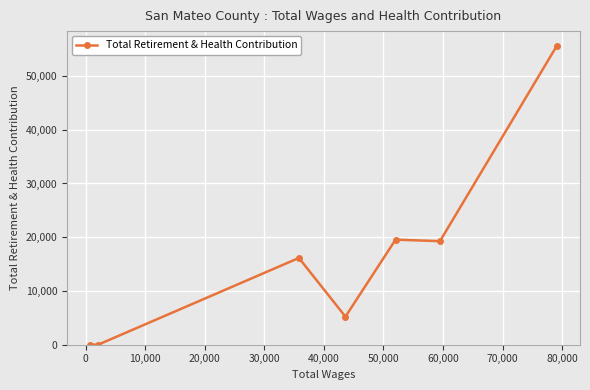

What is the value of the 6th point from the left?

19270